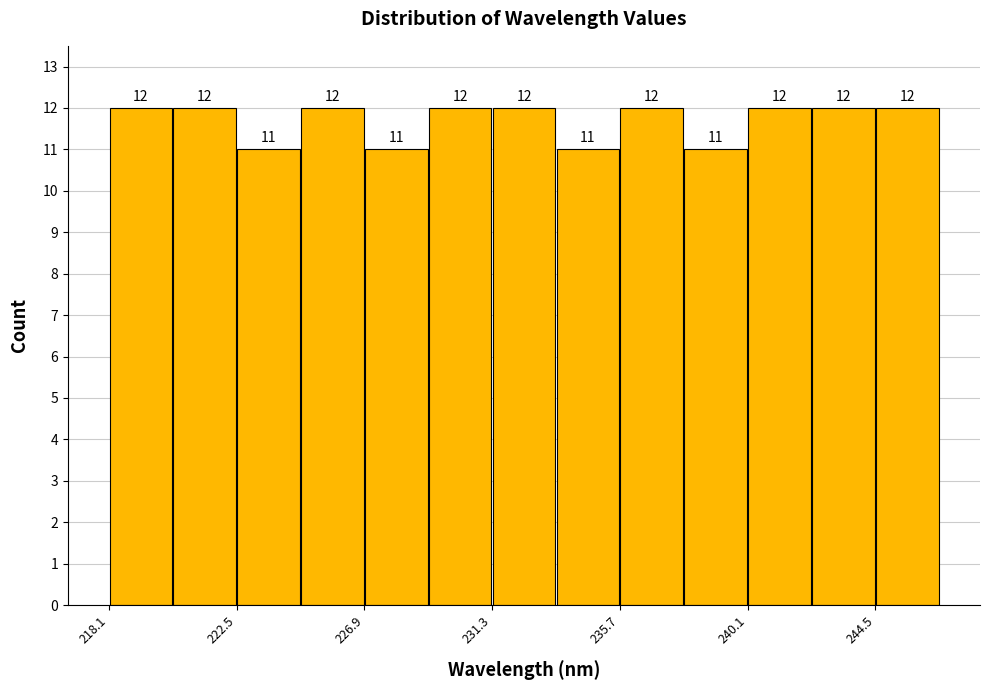

Reading left to right, list every bar in this chart as the range it spans on the x-axis followed by its height. The bar edges are not printed on the chart, so give them approximately, as read against the axis.

218.0 to 220.5: 12
220.5 to 222.5: 12
222.5 to 224.5: 11
224.5 to 227.0: 12
227.0 to 229.0: 11
229.0 to 231.5: 12
231.5 to 233.5: 12
233.5 to 235.5: 11
235.5 to 238.0: 12
238.0 to 240.0: 11
240.0 to 242.5: 12
242.5 to 244.5: 12
244.5 to 246.5: 12